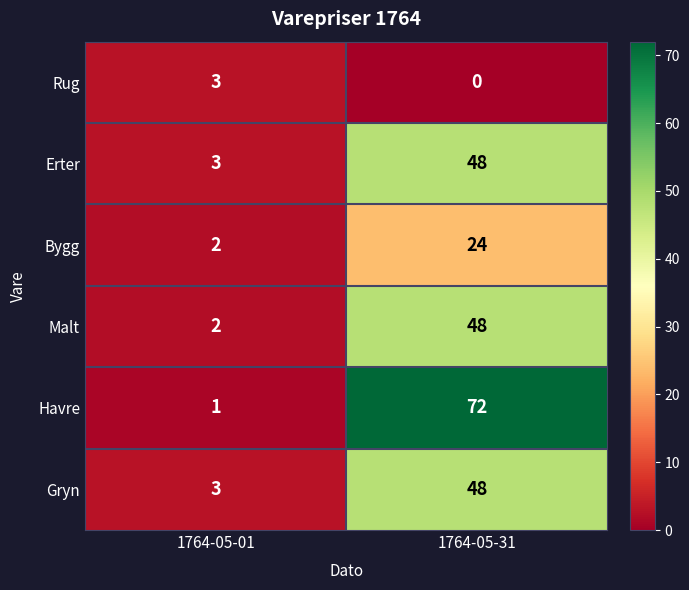

The value of Gryn at 1764-05-31 is 48. True or false?

True